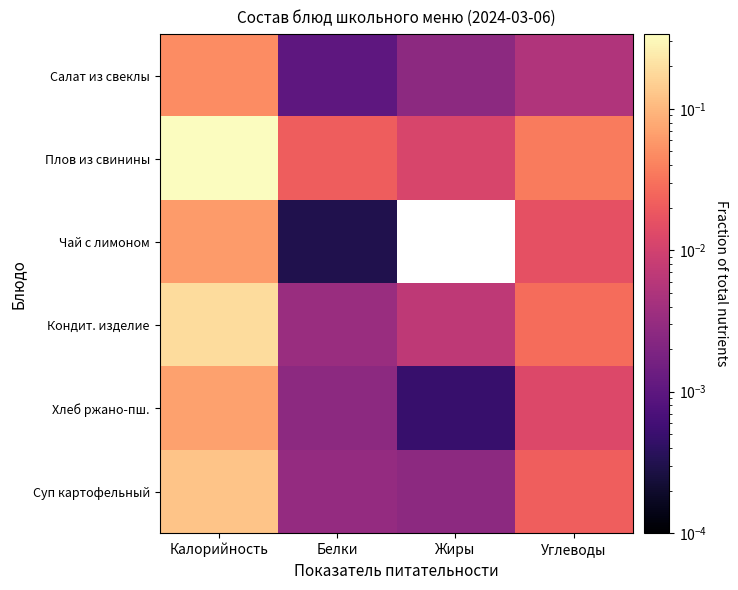

Reading right to left, transcribe all the data shown in this chart.

Салат из свеклы: Углеводы=0.0	Жиры=0.0	Белки=0.0	Калорийность=0.0
Плов из свинины: Углеводы=0.0	Жиры=0.0	Белки=0.0	Калорийность=0.3
Чай с лимоном: Углеводы=0.0	Жиры=0.0	Белки=0.0	Калорийность=0.1
Кондит. изделие: Углеводы=0.0	Жиры=0.0	Белки=0.0	Калорийность=0.2
Хлеб ржано-пш.: Углеводы=0.0	Жиры=0.0	Белки=0.0	Калорийность=0.1
Суп картофельный: Углеводы=0.0	Жиры=0.0	Белки=0.0	Калорийность=0.1